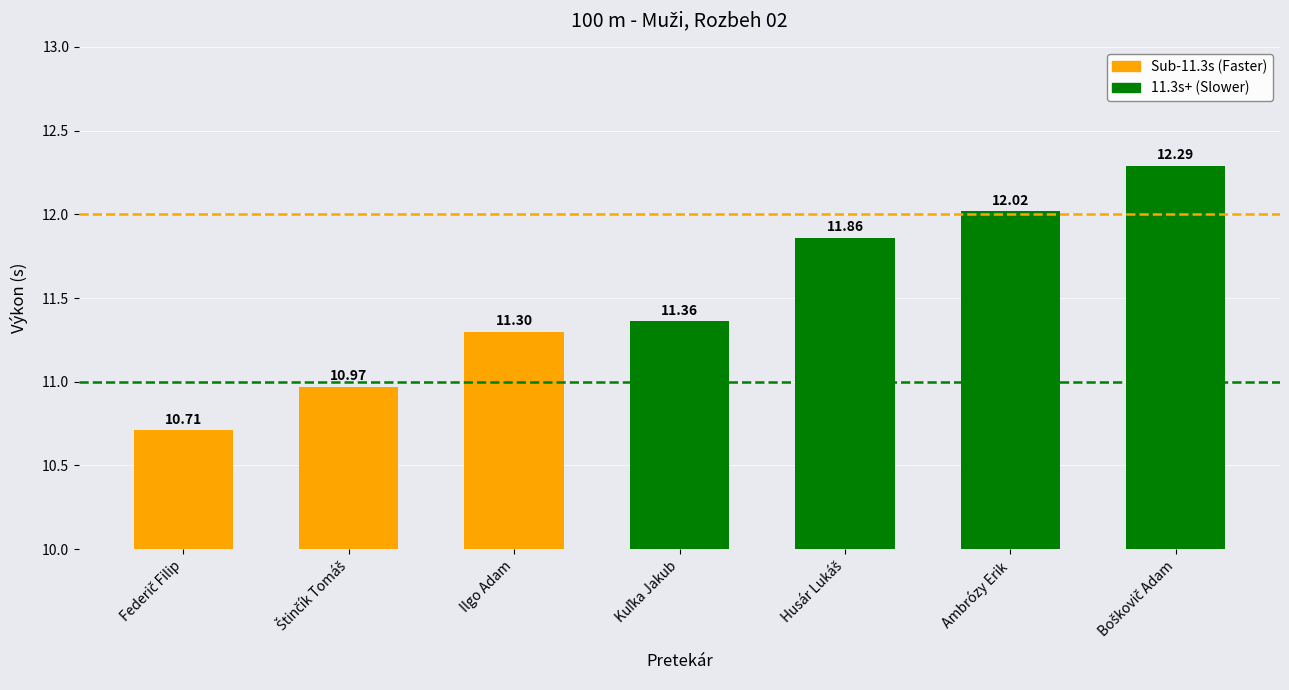

Which has a higher value, Ilgo Adam or Ambrózy Erik?

Ambrózy Erik